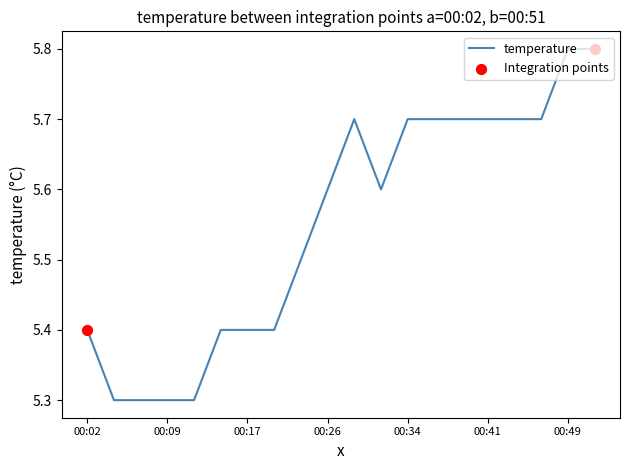

What is the minimum value shown in the chart?

5.3